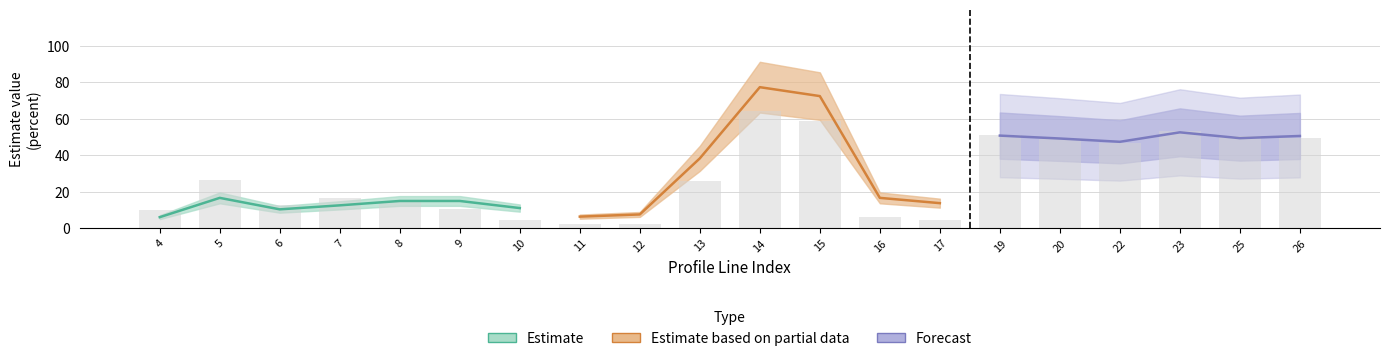

Where does the data first go above 26?

5